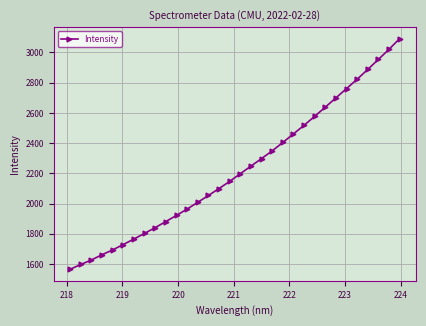

What is the difference between the maximum and minimum values?

1526.0